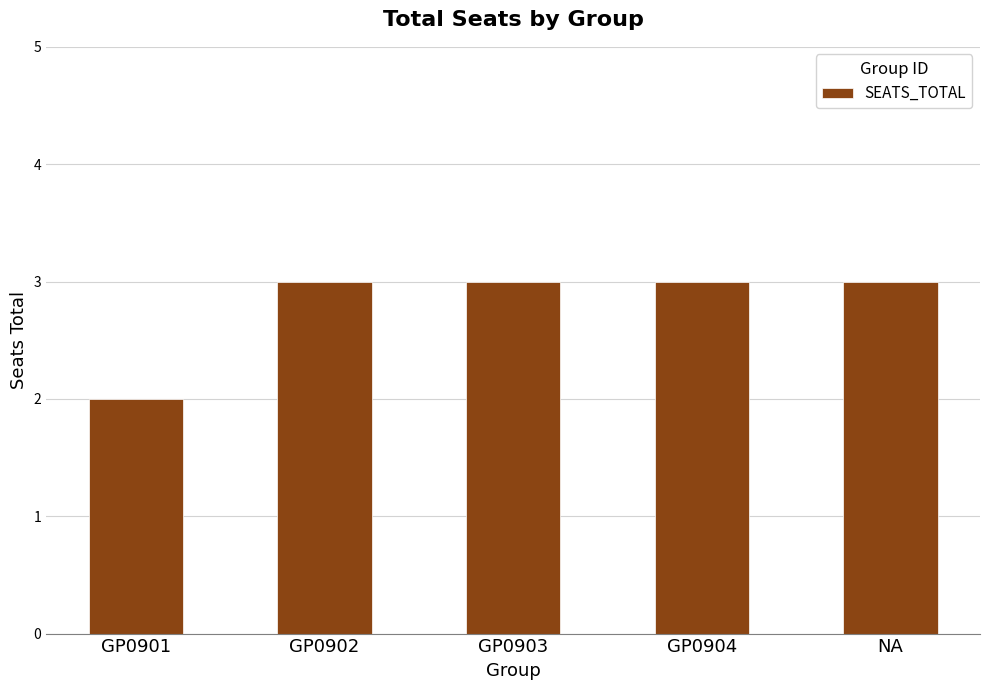

What is the ratio of the value at GP0901 to the value at GP0902?

0.7